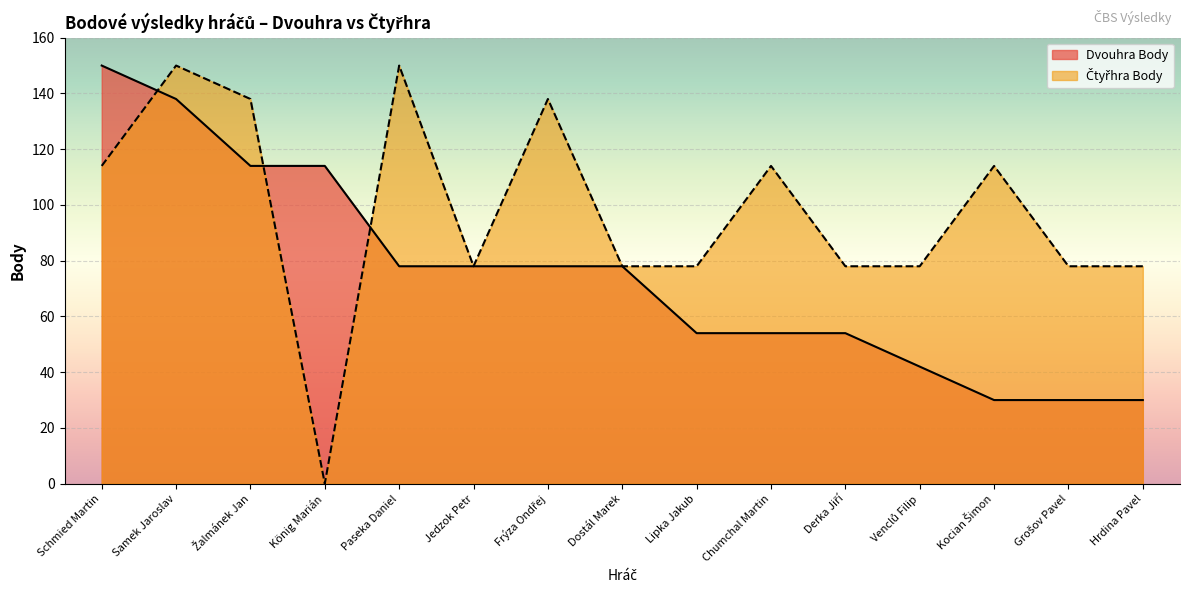

What is the difference between the Dvouhra Body values at Derka Jiří and Venclů Filip?

12